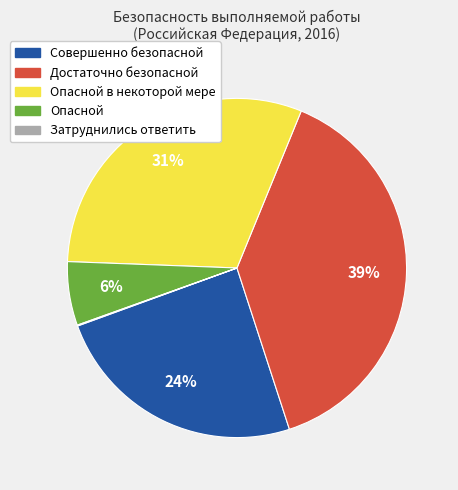

Does any single category account for the majority?

No